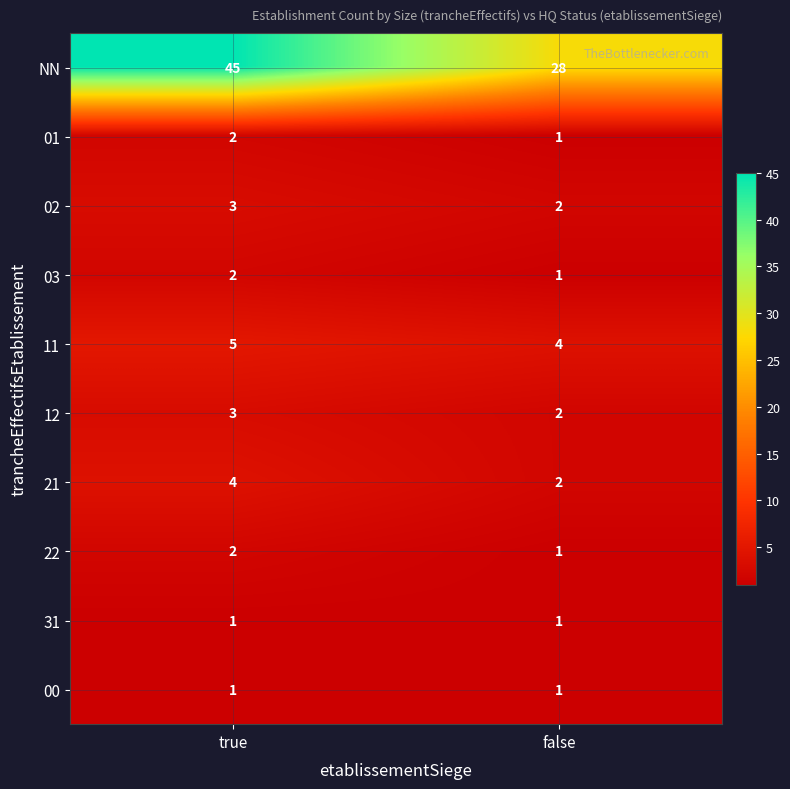

True or false: 01 has a value of 1 at true.

False